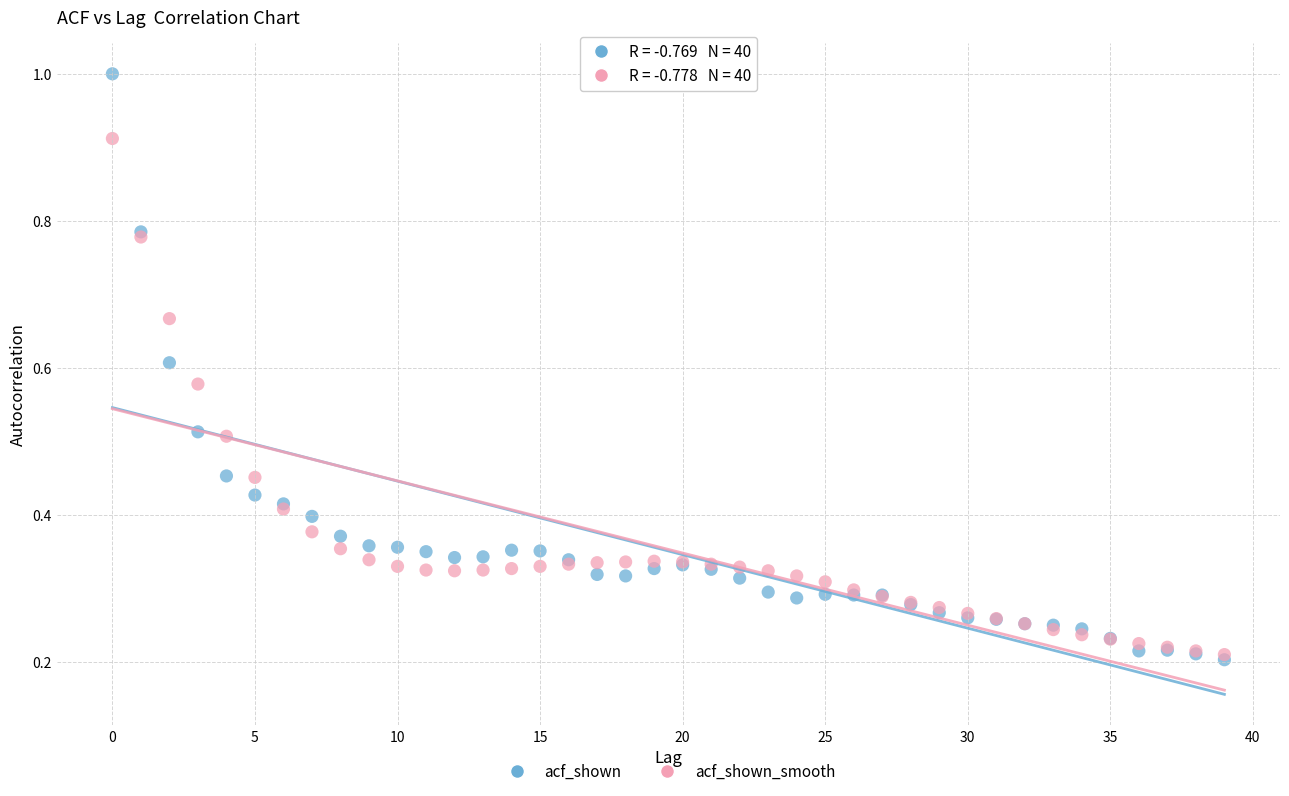

What are all the series names shown in the legend?

acf_shown, acf_shown_smooth